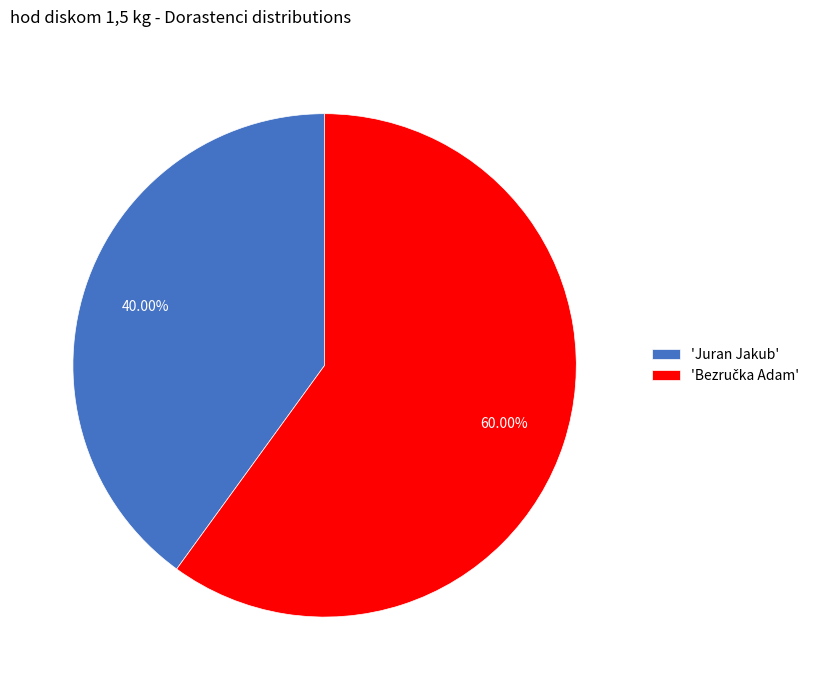

How many slices are in this pie chart?

2